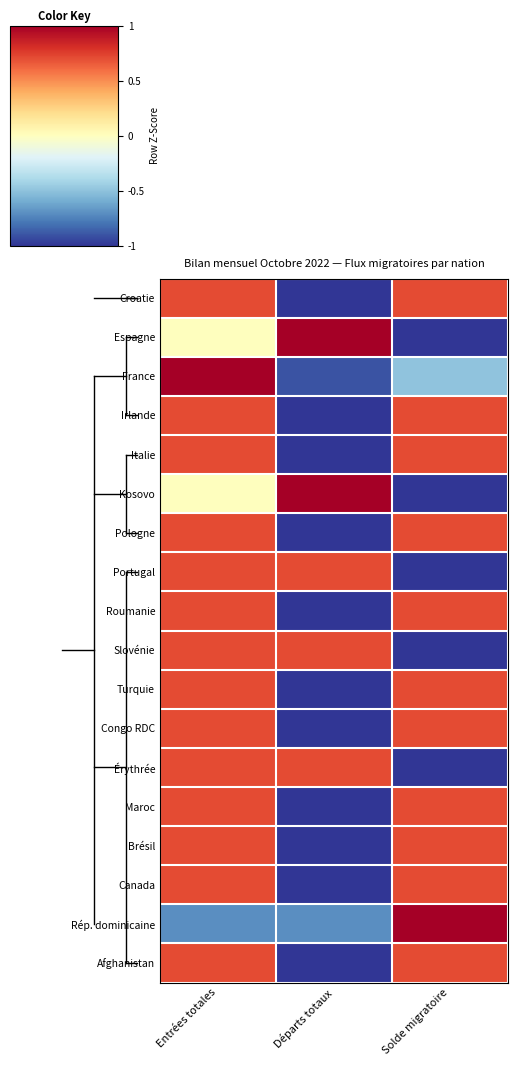

Reading right to left, extract all data points from this chart.

Croatie: Solde migratoire=0.7	Départs totaux=-1.4	Entrées totales=0.7
Espagne: Solde migratoire=-1.2	Départs totaux=1.2	Entrées totales=0.0
France: Solde migratoire=-0.5	Départs totaux=-0.9	Entrées totales=1.4
Irlande: Solde migratoire=0.7	Départs totaux=-1.4	Entrées totales=0.7
Italie: Solde migratoire=0.7	Départs totaux=-1.4	Entrées totales=0.7
Kosovo: Solde migratoire=-1.2	Départs totaux=1.2	Entrées totales=0.0
Pologne: Solde migratoire=0.7	Départs totaux=-1.4	Entrées totales=0.7
Portugal: Solde migratoire=-1.4	Départs totaux=0.7	Entrées totales=0.7
Roumanie: Solde migratoire=0.7	Départs totaux=-1.4	Entrées totales=0.7
Slovénie: Solde migratoire=-1.4	Départs totaux=0.7	Entrées totales=0.7
Turquie: Solde migratoire=0.7	Départs totaux=-1.4	Entrées totales=0.7
Congo RDC: Solde migratoire=0.7	Départs totaux=-1.4	Entrées totales=0.7
Érythrée: Solde migratoire=-1.4	Départs totaux=0.7	Entrées totales=0.7
Maroc: Solde migratoire=0.7	Départs totaux=-1.4	Entrées totales=0.7
Brésil: Solde migratoire=0.7	Départs totaux=-1.4	Entrées totales=0.7
Canada: Solde migratoire=0.7	Départs totaux=-1.4	Entrées totales=0.7
Rép. dominicaine: Solde migratoire=1.4	Départs totaux=-0.7	Entrées totales=-0.7
Afghanistan: Solde migratoire=0.7	Départs totaux=-1.4	Entrées totales=0.7